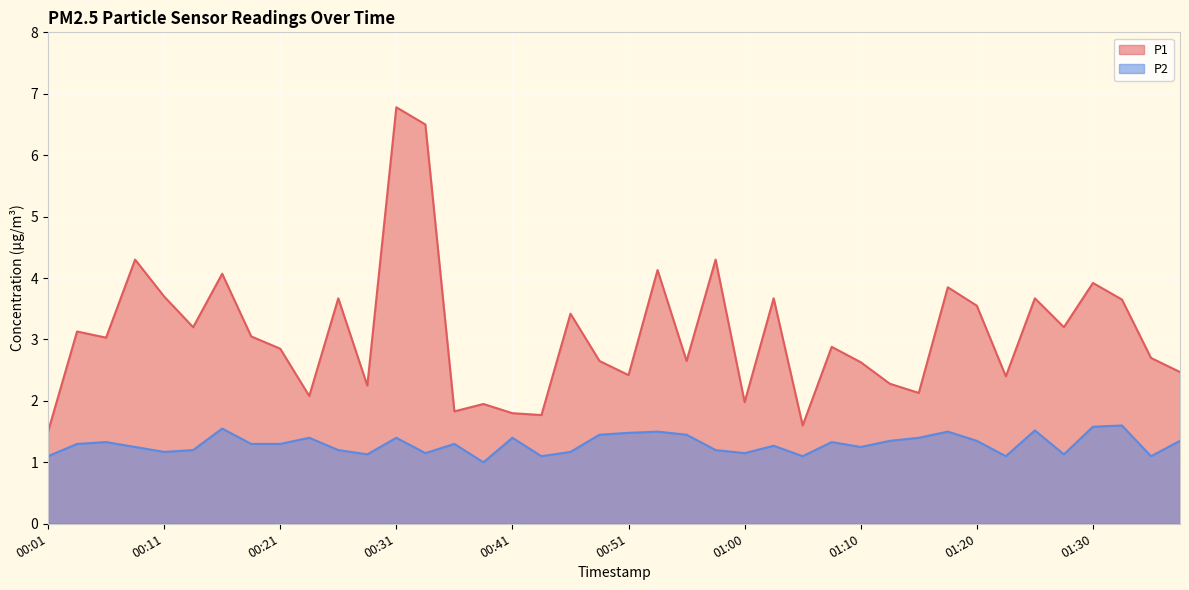

Which category has the highest value in the P1 series?

00:31